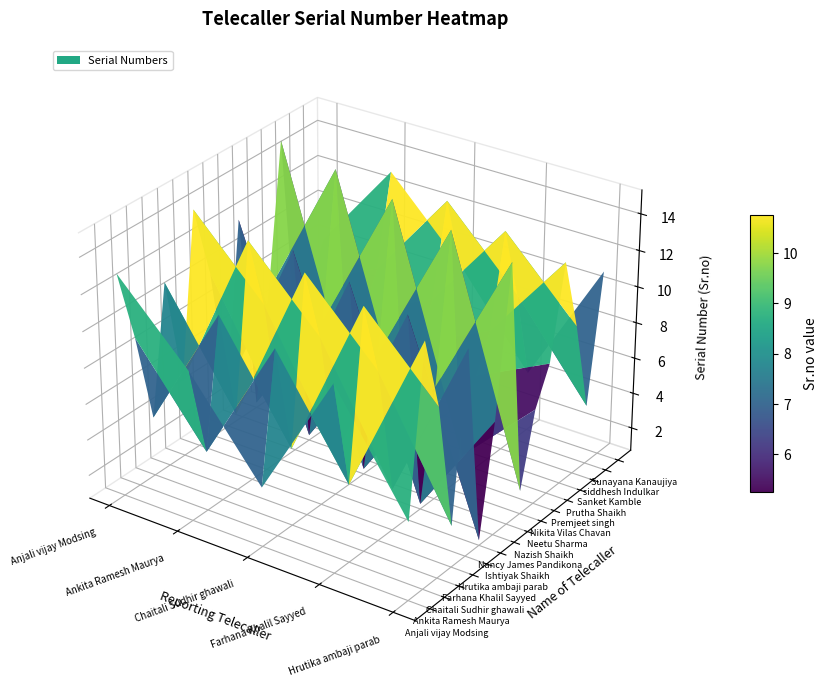

Between 11 and 4, which is larger?

11